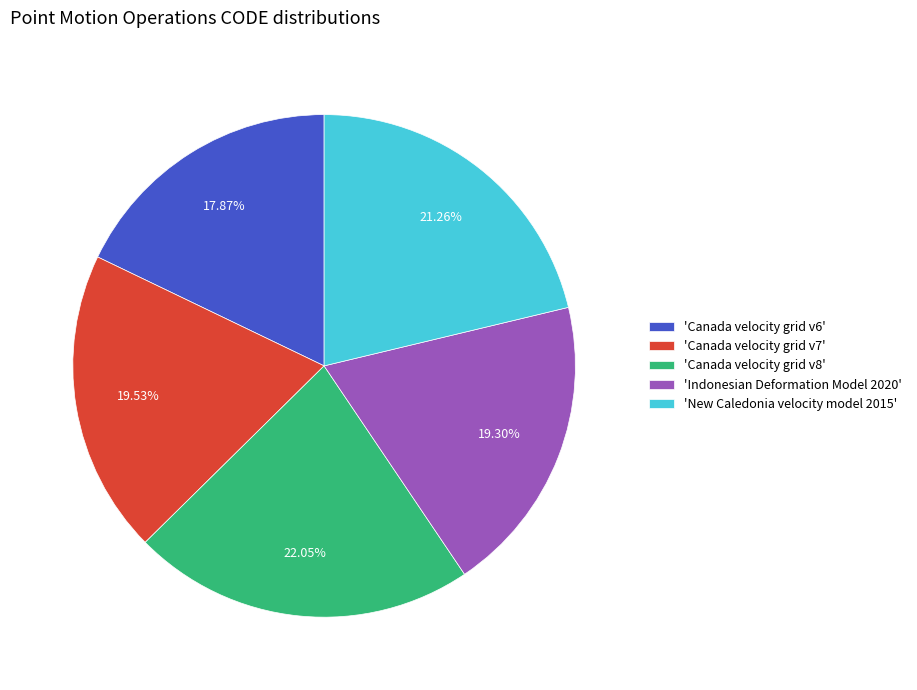

Which has a higher value, 'Canada velocity grid v8' or 'New Caledonia velocity model 2015'?

'Canada velocity grid v8'